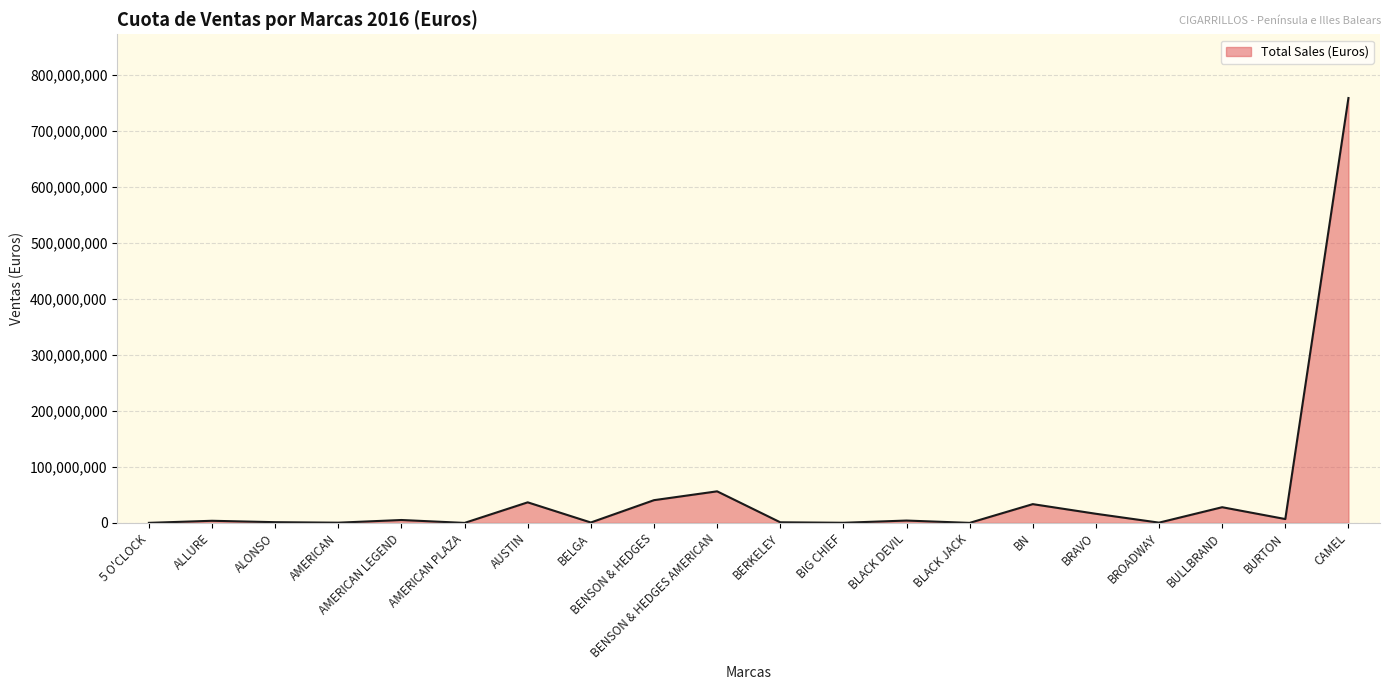

How many values are below 4215458?

10